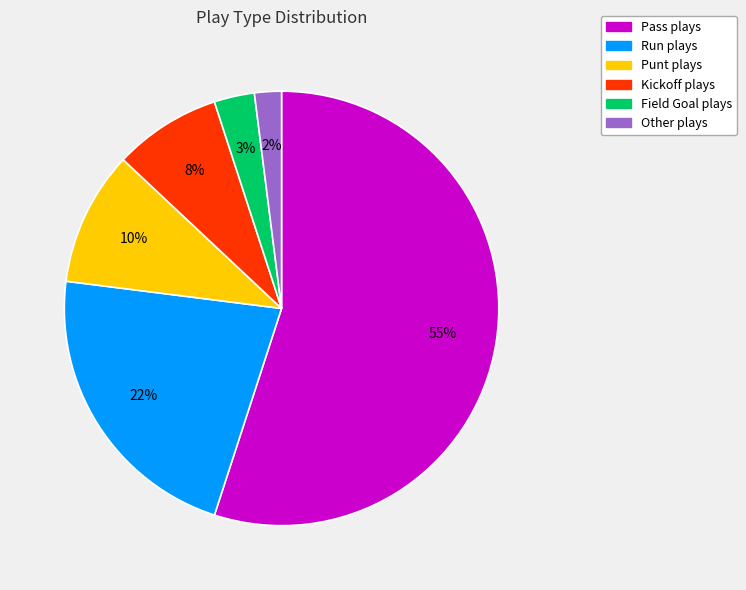

Does any single category account for the majority?

Yes